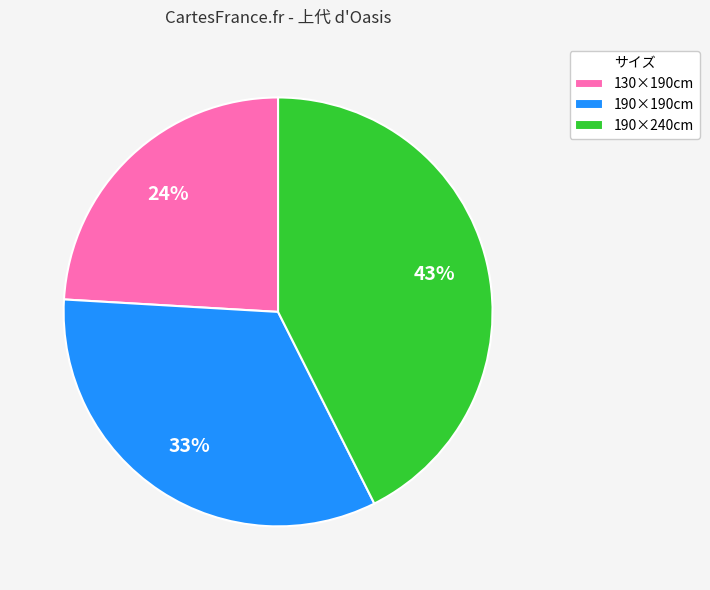

Combined, do 190×240cm and 130×190cm account for over 50%?

Yes